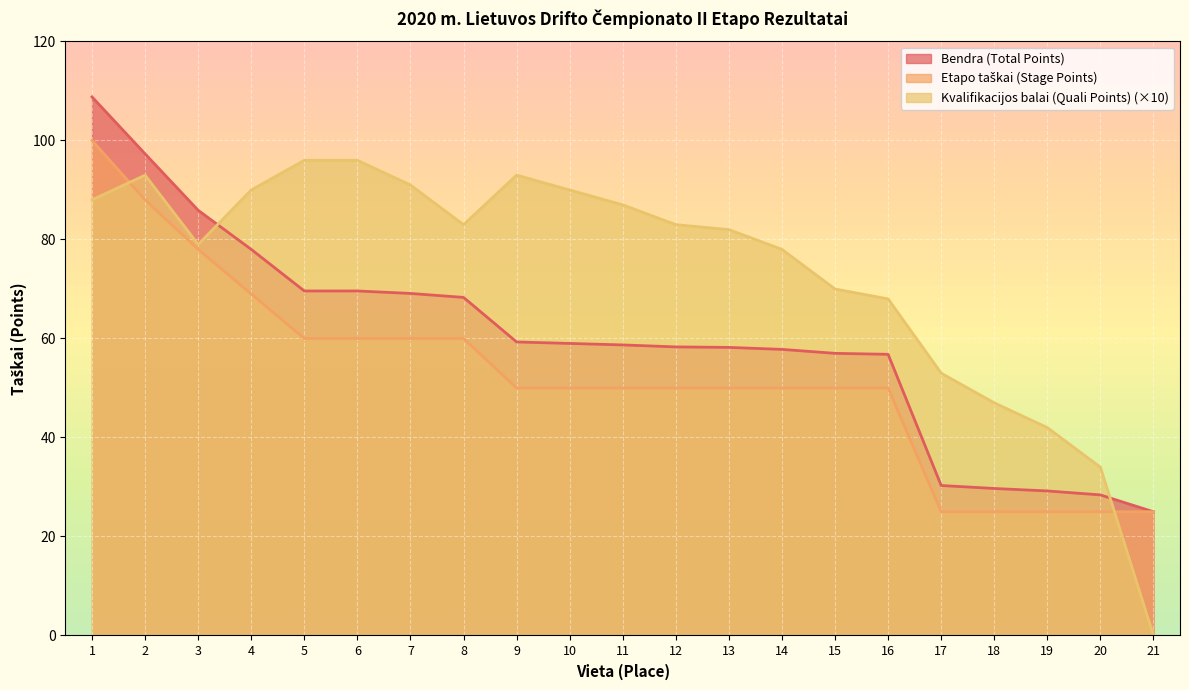

The value of Bendra (Total Points) at 2 is 97.3. True or false?

True